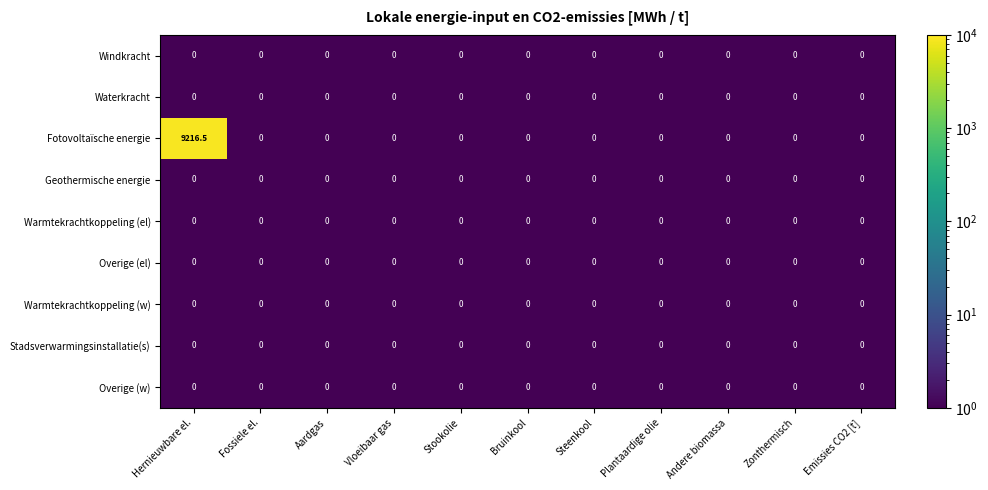

The Waterkracht series shows 0.0 at Stookolie. True or false?

True